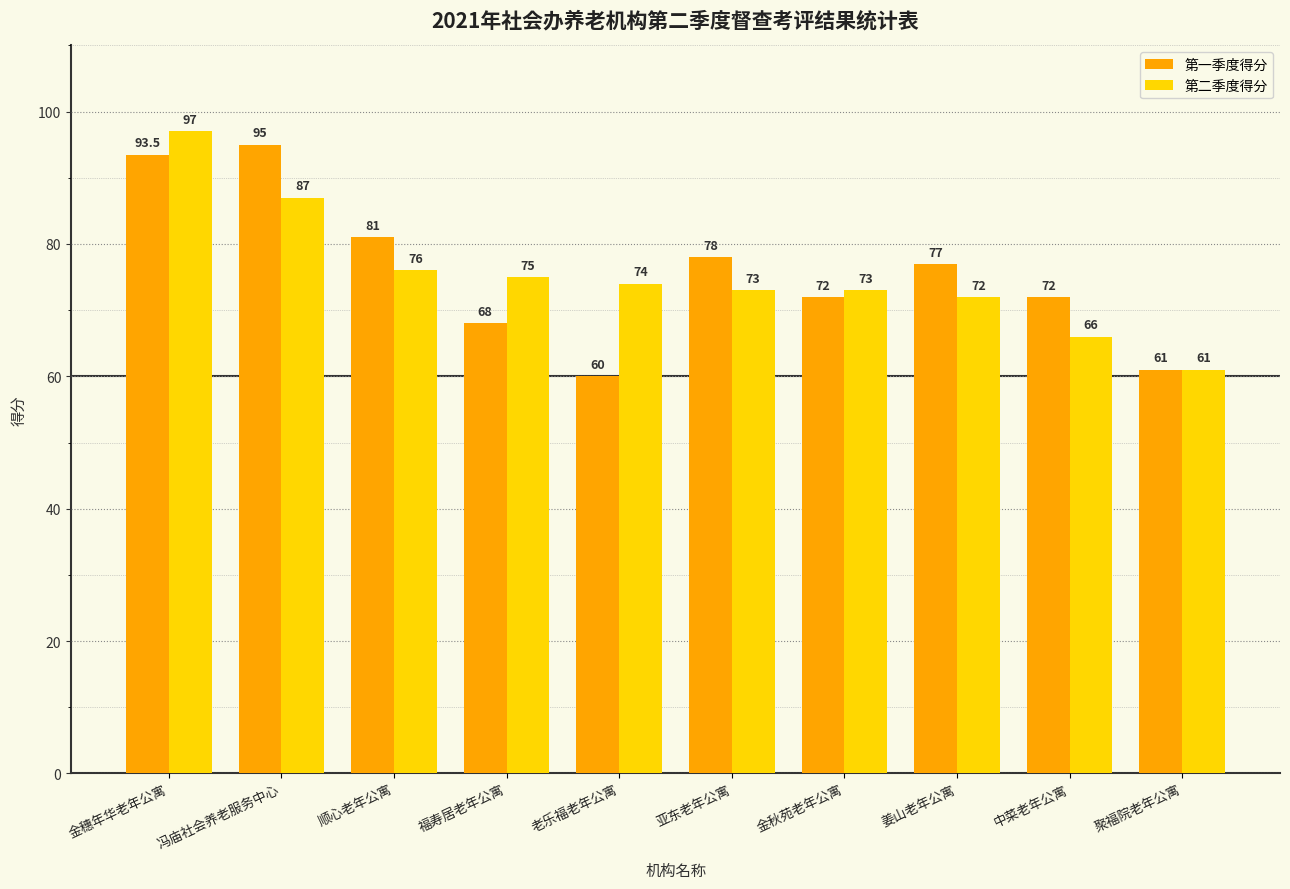

What is the difference between the 第一季度得分 values at 姜山老年公寓 and 顺心老年公寓?

4.0